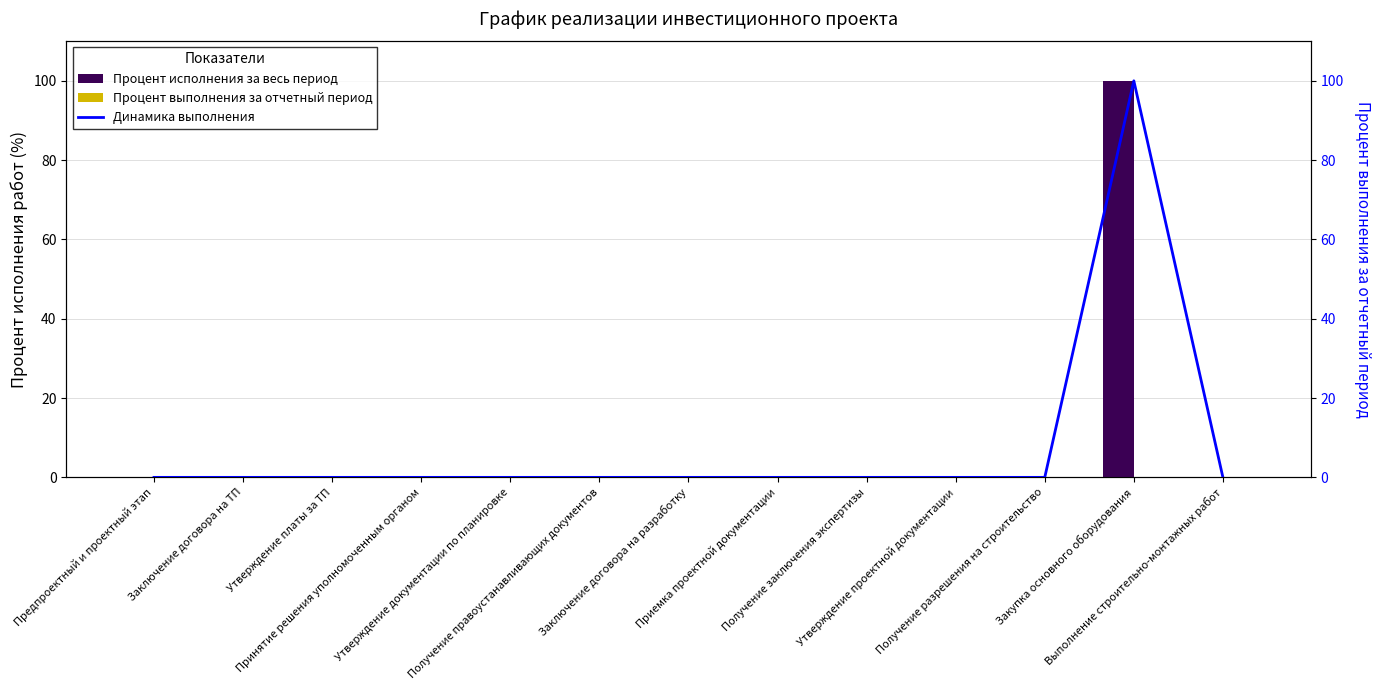

Does the chart contain stacked bars?

No